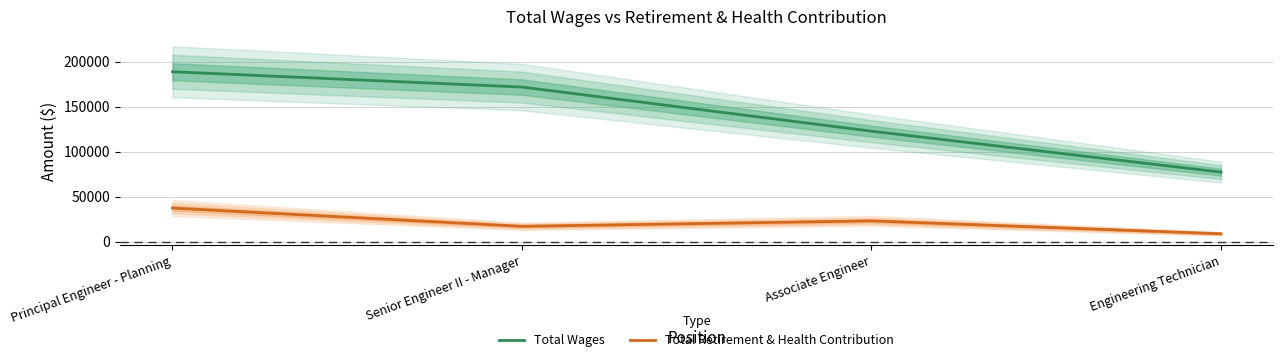

True or false: Total Wages and Total Retirement & Health Contribution cross at least once.

False